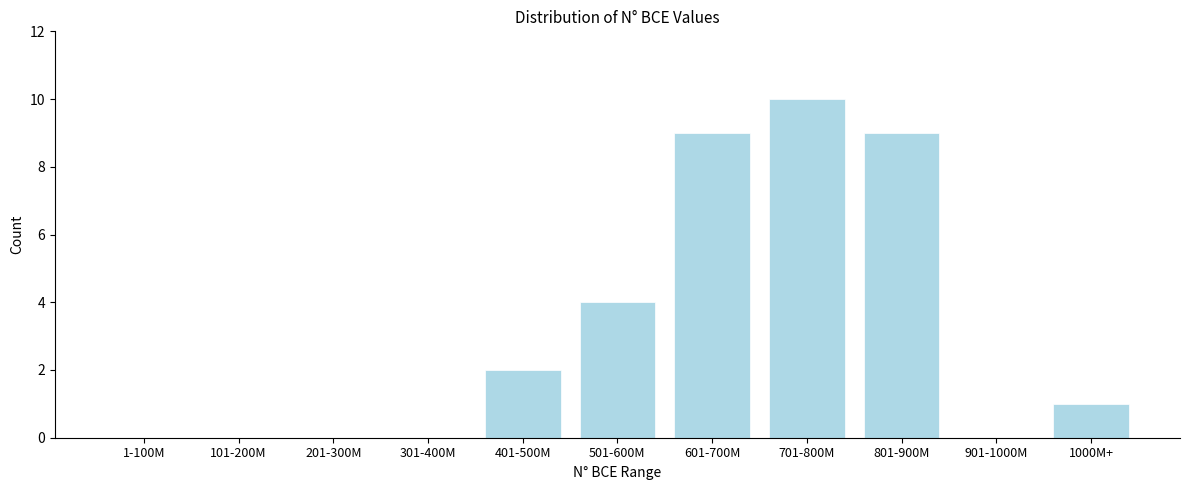

Reading left to right, what are all the values shown in this chart?

1-100M=0	101-200M=0	201-300M=0	301-400M=0	401-500M=2	501-600M=4	601-700M=9	701-800M=10	801-900M=9	901-1000M=0	1000M+=1